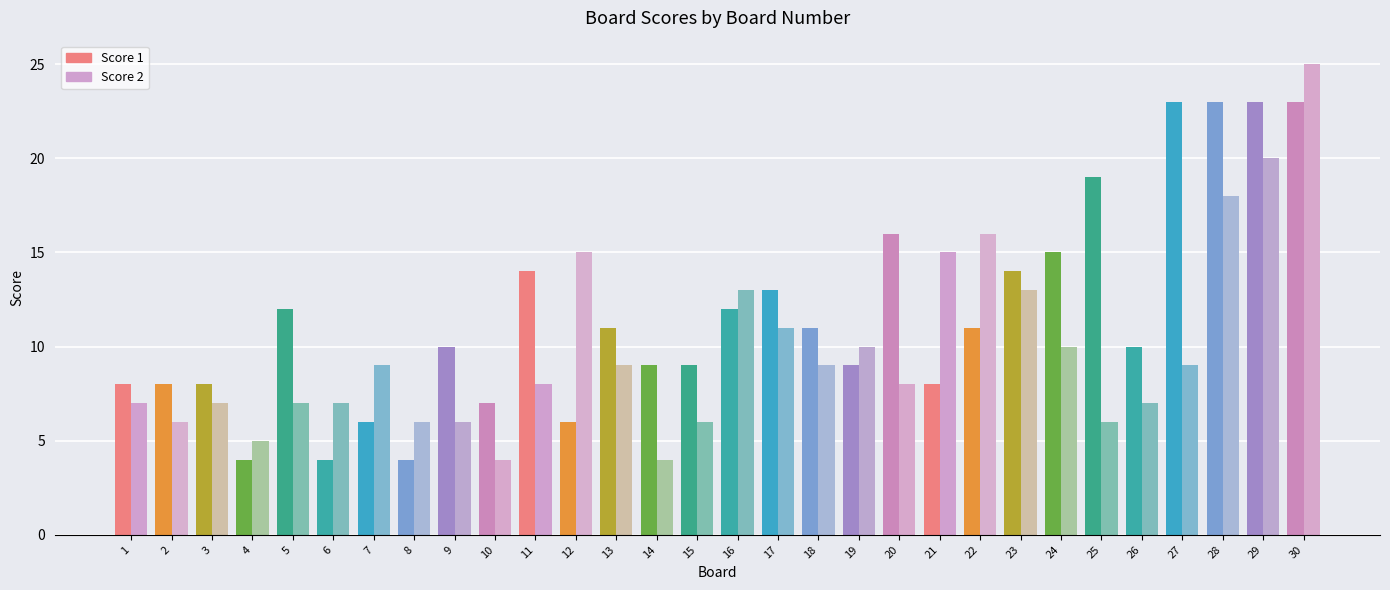

What is the approximate value of Score 1 at 23?

14